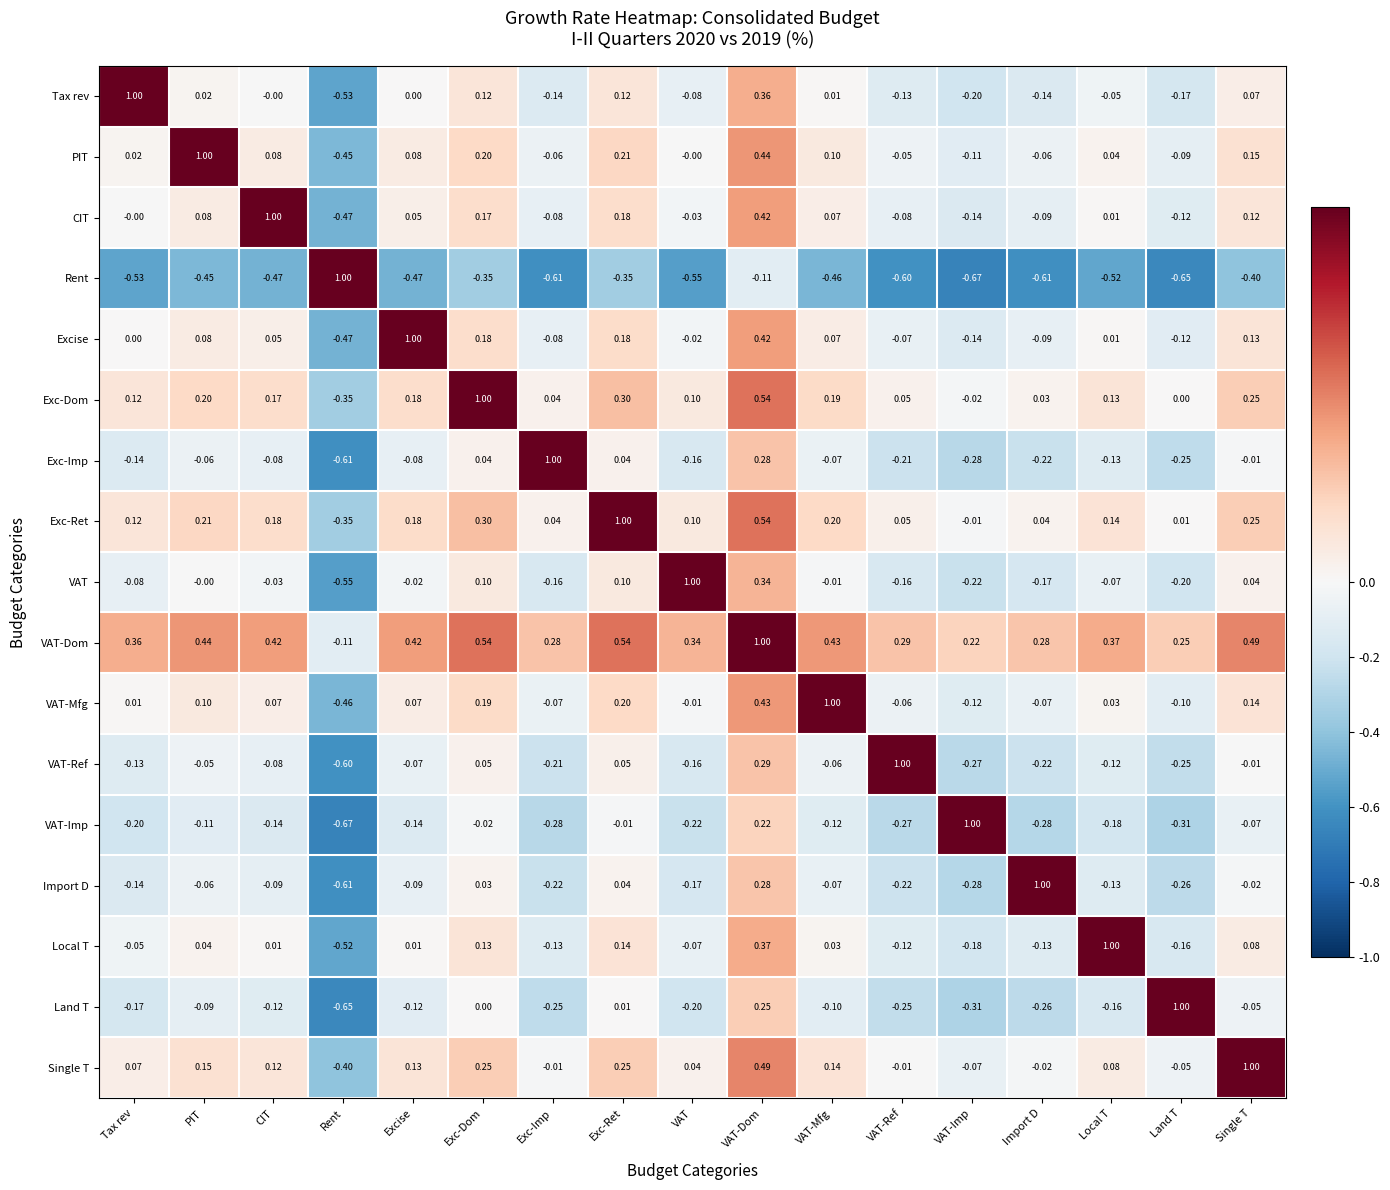

Rank the categories by Exc-Dom value from lowest to highest.

Rent, VAT-Imp, Land T, Import D, Exc-Imp, VAT-Ref, VAT, Tax rev, Local T, CIT, Excise, VAT-Mfg, PIT, Single T, Exc-Ret, VAT-Dom, Exc-Dom